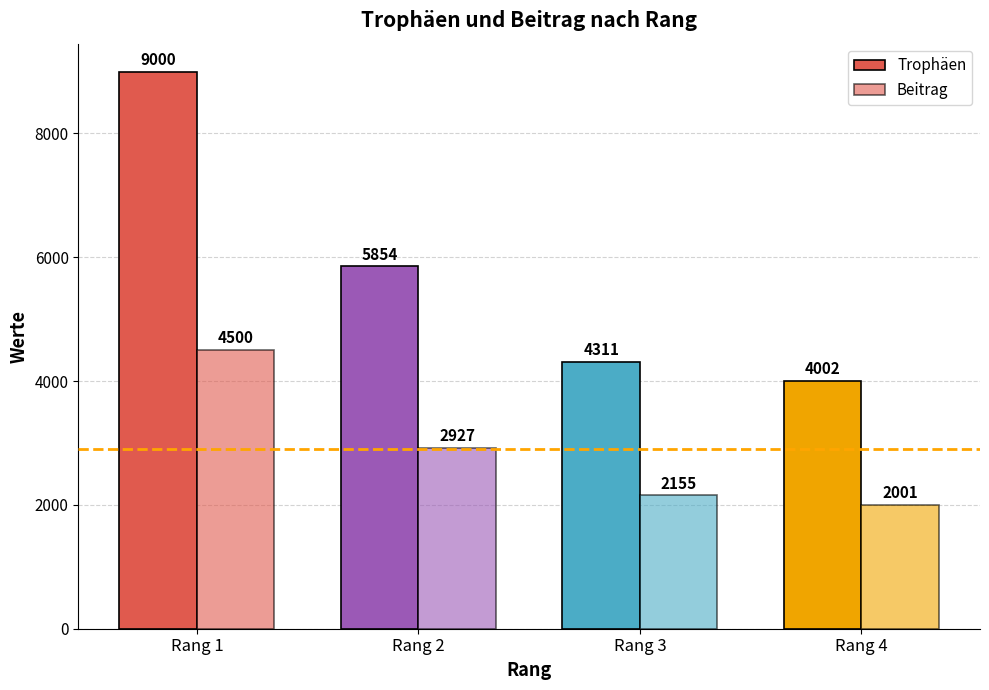

Reading left to right, list all the values displayed in this chart.

Trophäen: Rang 1=9000	Rang 2=5854	Rang 3=4311	Rang 4=4002
Beitrag: Rang 1=4500	Rang 2=2927	Rang 3=2155	Rang 4=2001